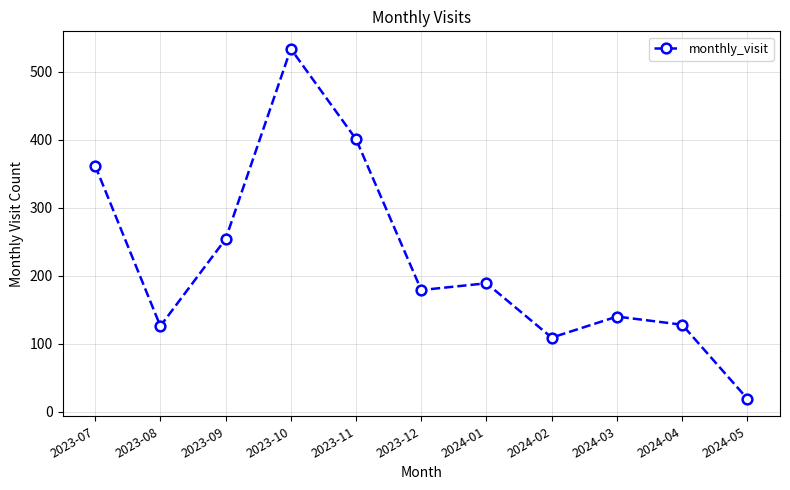

The value at 2023-08 is 126. True or false?

True